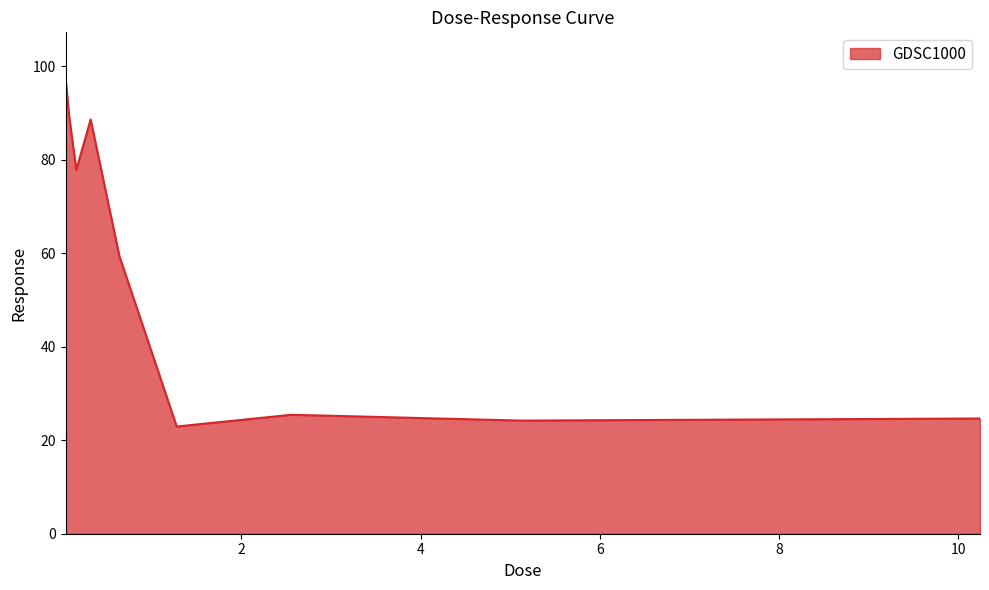

What is the greatest value displayed?

97.5